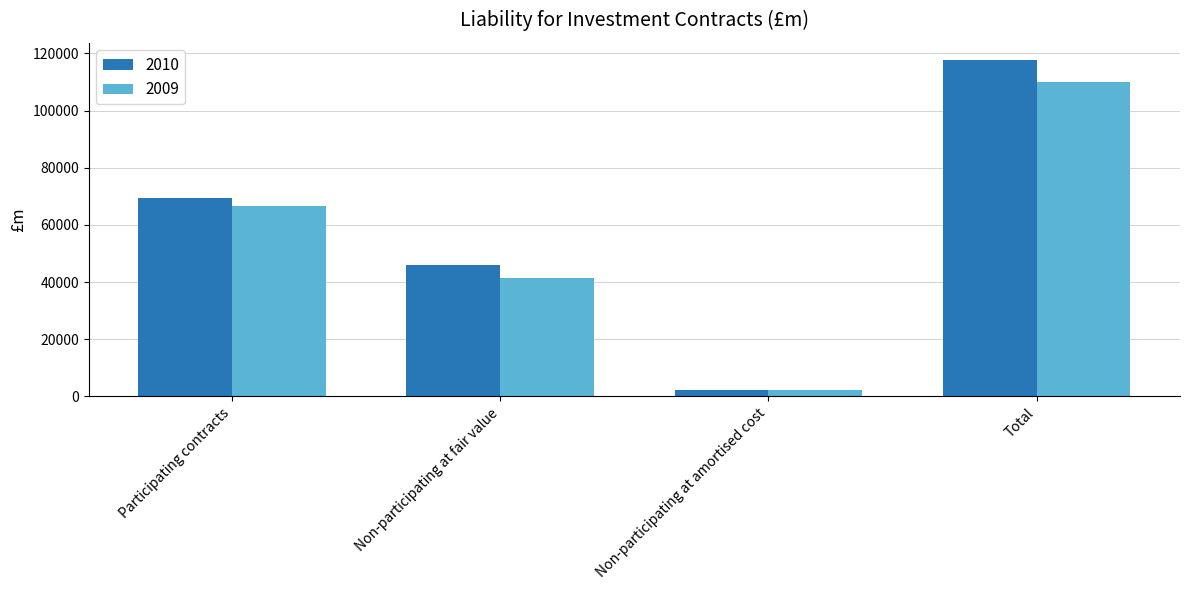

Rank the categories by 2009 value from lowest to highest.

Non-participating at amortised cost, Non-participating at fair value, Participating contracts, Total